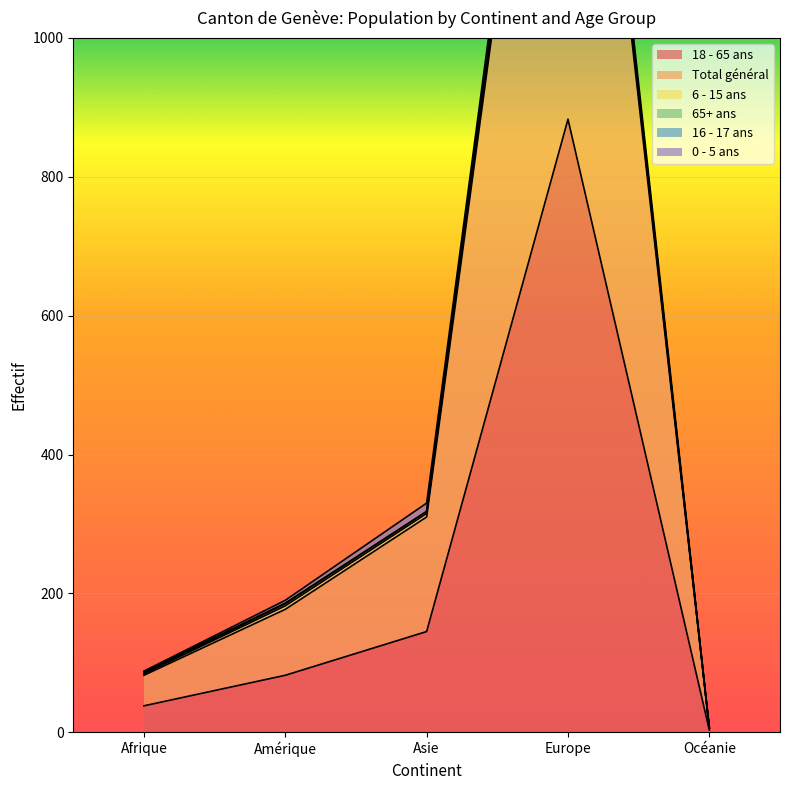

At which label is 18 - 65 ans closest to 443?

Asie